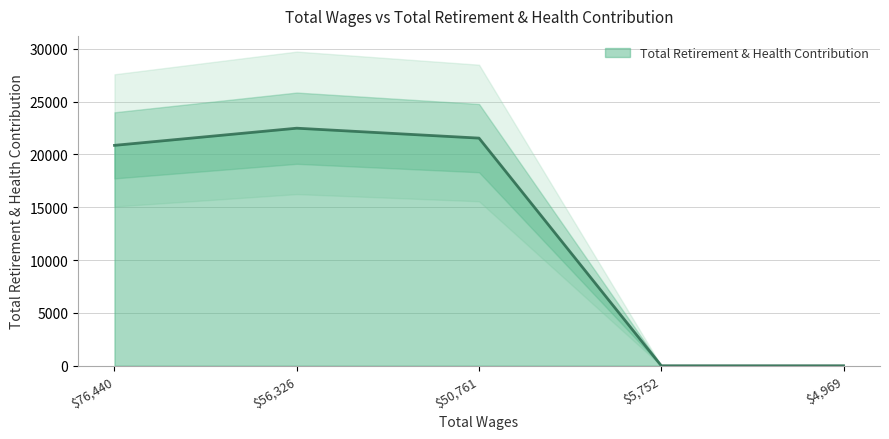

List the labels in order of value, largest first.

56326.0, 50761.0, 76440.0, 5752.0, 4969.0